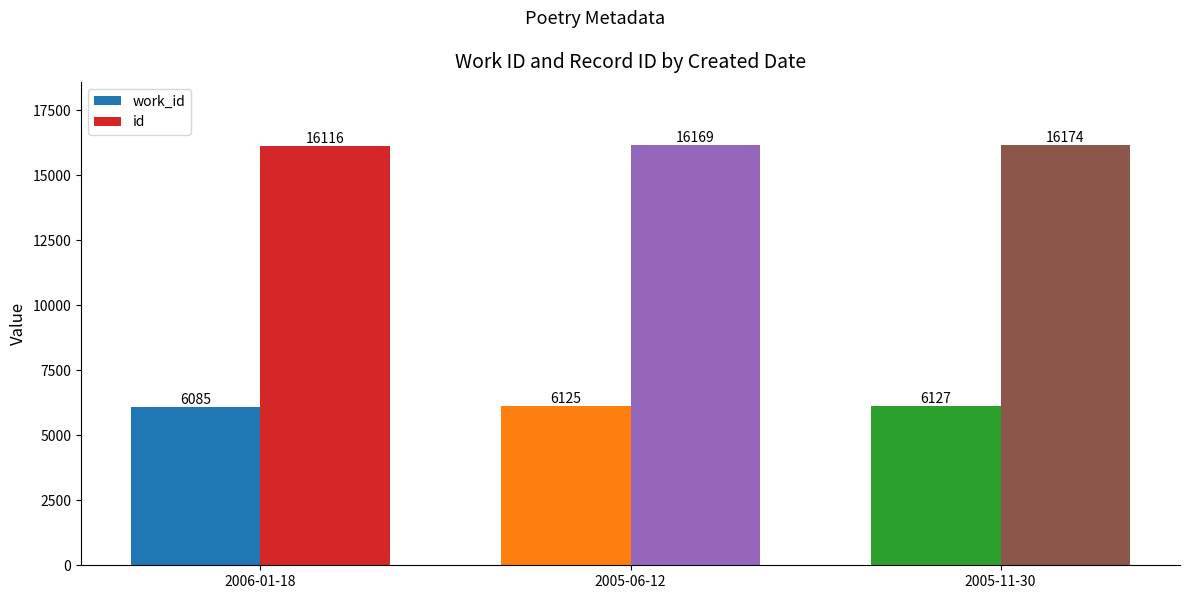

What is the label of the 2nd bar from the left?

2005-06-12